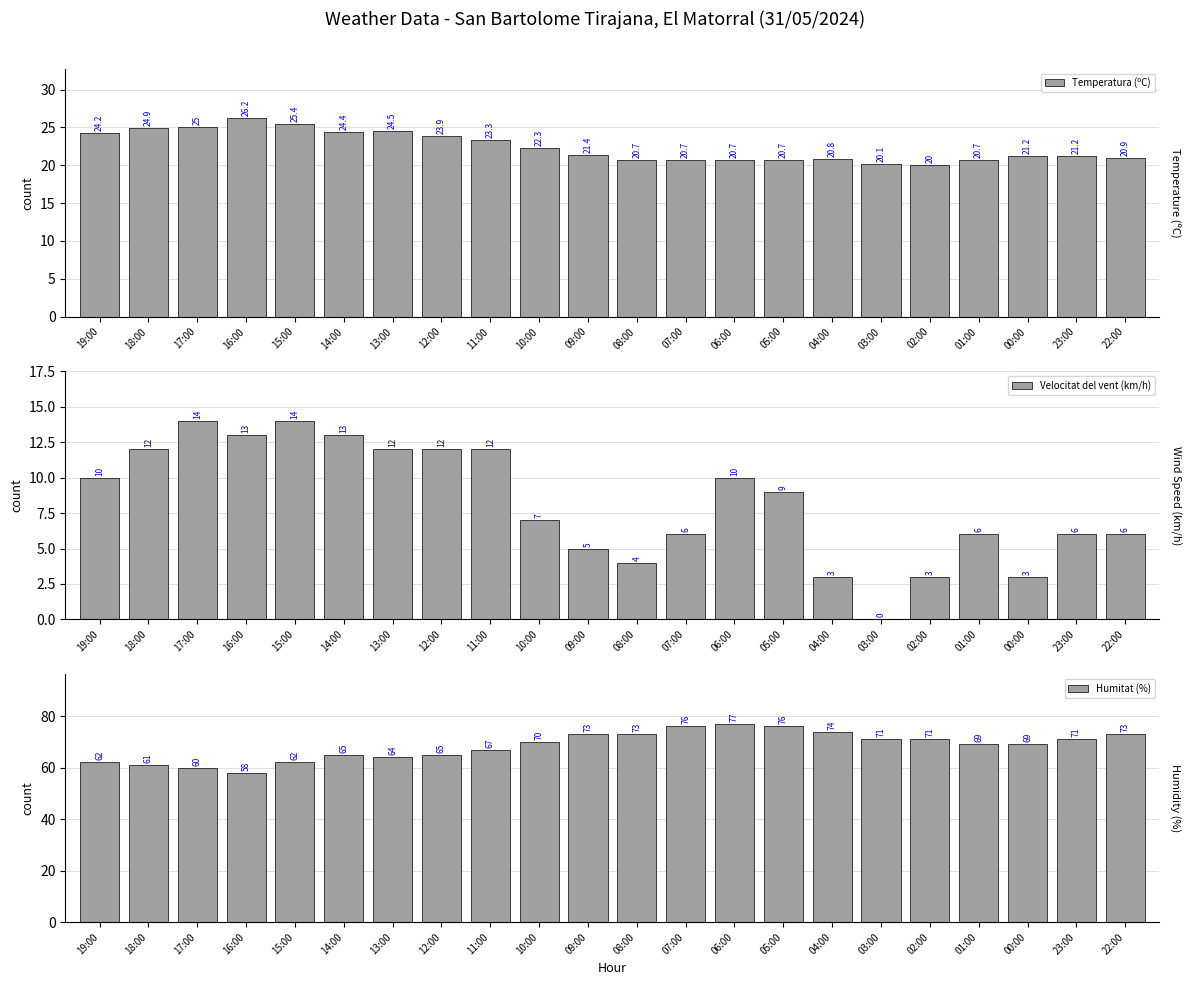

What is the spread (max minus min) of values at 14:00?

52.0